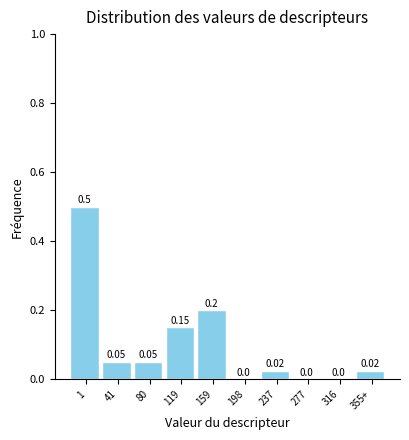

What is the sum of all values?

1.0